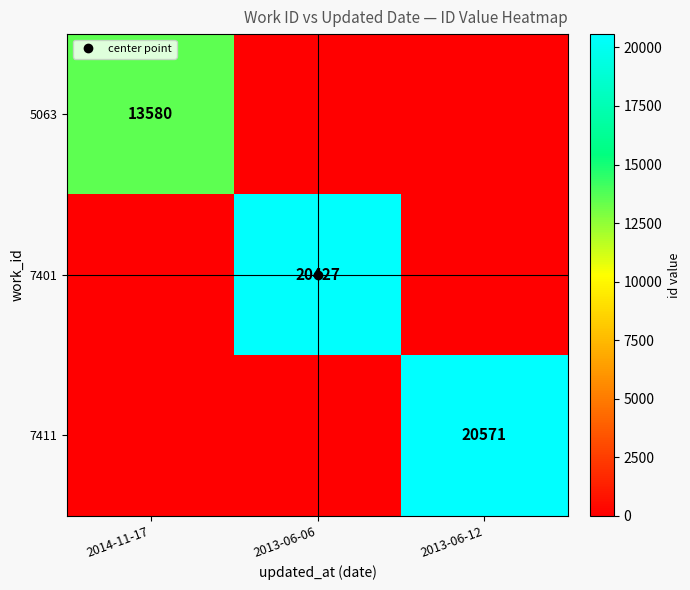

The 7401 series shows 20427 at 2013-06-06. True or false?

True